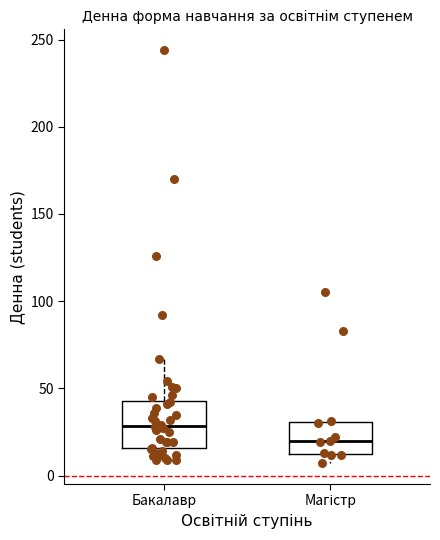

Which box is the tallest, from its lower edge to its upper edge?

Бакалавр